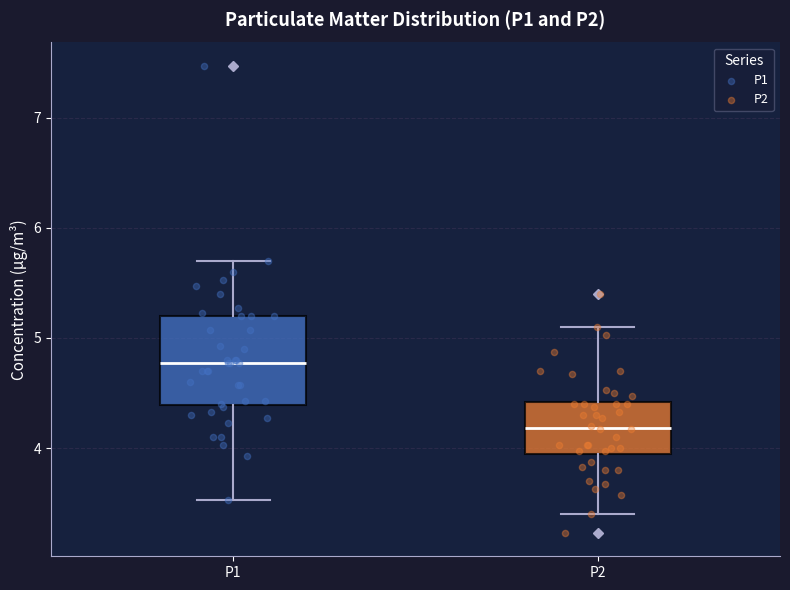

Comparing the boxes themselves (not the whiskers), which one is the tallest?

P1